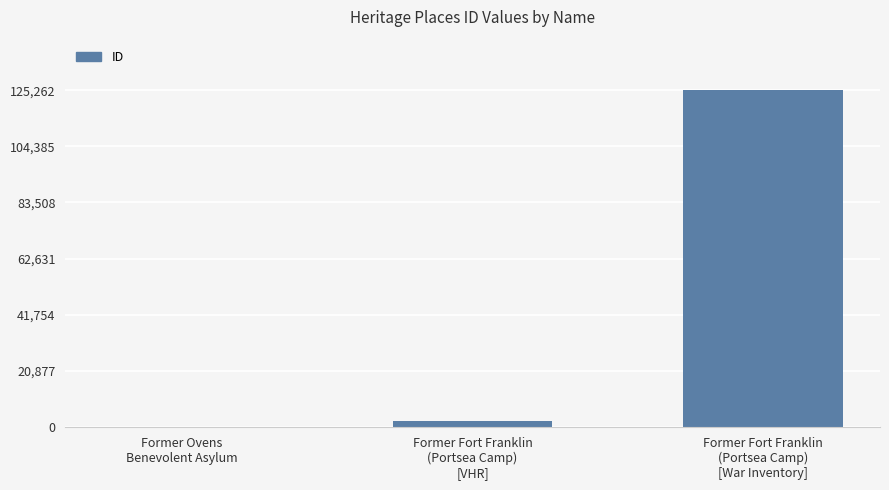

What is the greatest value displayed?

125262